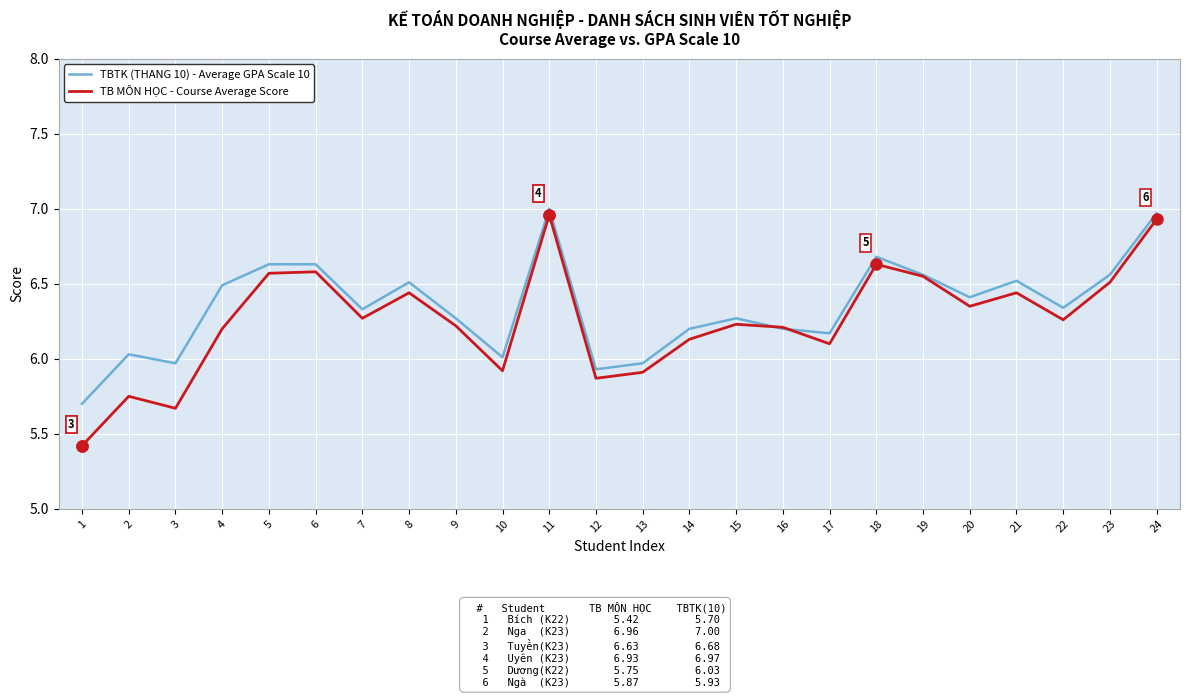

What value does the TB MÔN HỌC - Course Average Score series have at 1?

5.4